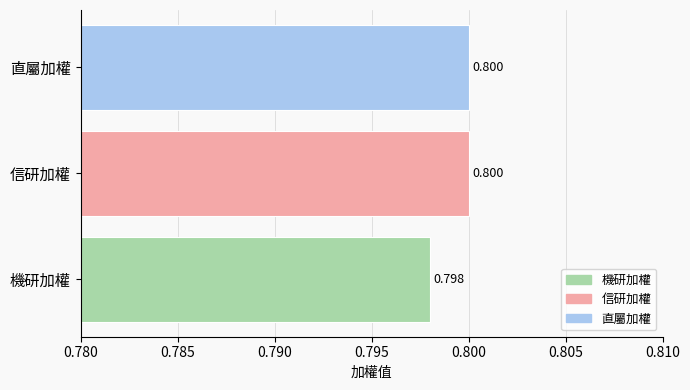

Are the bars horizontal?

Yes